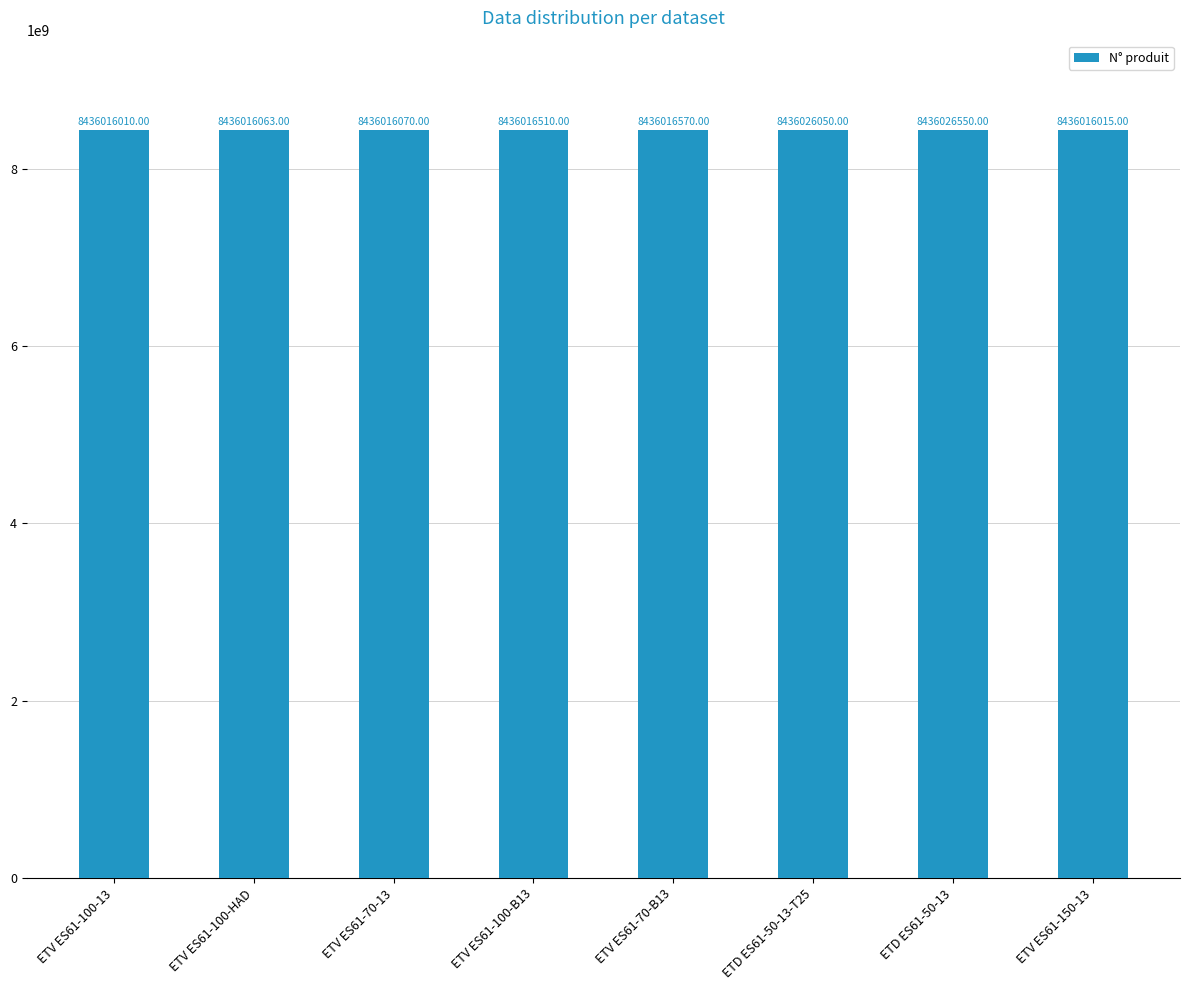

List the labels in order of value, largest first.

ETD ES61-50-13, ETD ES61-50-13-T25, ETV ES61-70-B13, ETV ES61-100-B13, ETV ES61-70-13, ETV ES61-100-HAD, ETV ES61-150-13, ETV ES61-100-13